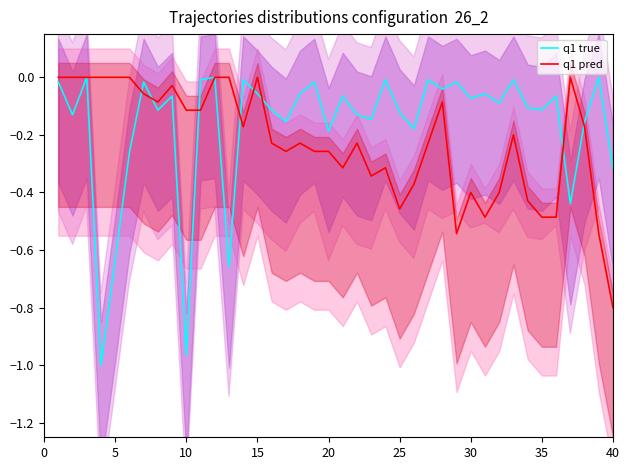

Reading left to right, extract all data points from this chart.

q1 true: -0.0	-0.1	0.0	-1.0	-0.6	-0.3	-0.0	-0.1	-0.1	-1.0	-0.0	0.0	-0.7	-0.0	-0.1	-0.1	-0.2	-0.1	-0.0	-0.2	-0.1	-0.1	-0.1	-0.0	-0.1	-0.2	-0.0	-0.0	-0.0	-0.1	-0.1	-0.1	-0.0	-0.1	-0.1	-0.1	-0.4	-0.2	0.0	-0.3
q1 pred: 0.0	0.0	0.0	0.0	0.0	0.0	-0.1	-0.1	-0.0	-0.1	-0.1	0.0	0.0	-0.2	0.0	-0.2	-0.3	-0.2	-0.3	-0.3	-0.3	-0.2	-0.3	-0.3	-0.5	-0.4	-0.2	-0.1	-0.5	-0.4	-0.5	-0.4	-0.2	-0.4	-0.5	-0.5	0.0	-0.2	-0.5	-0.8